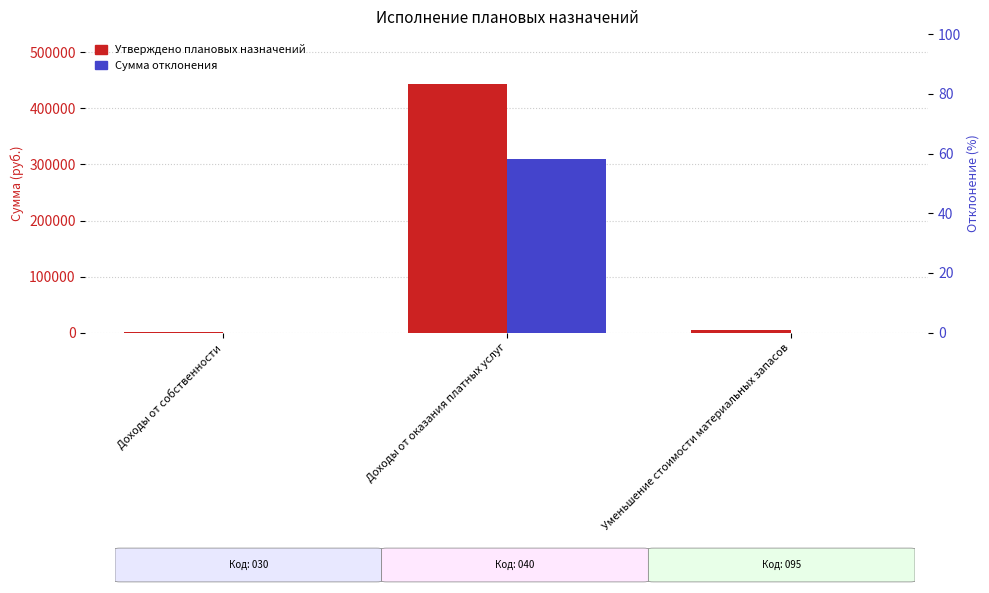

The Утверждено плановых назначений series shows 5299.8 at Уменьшение стоимости материальных запасов. True or false?

True